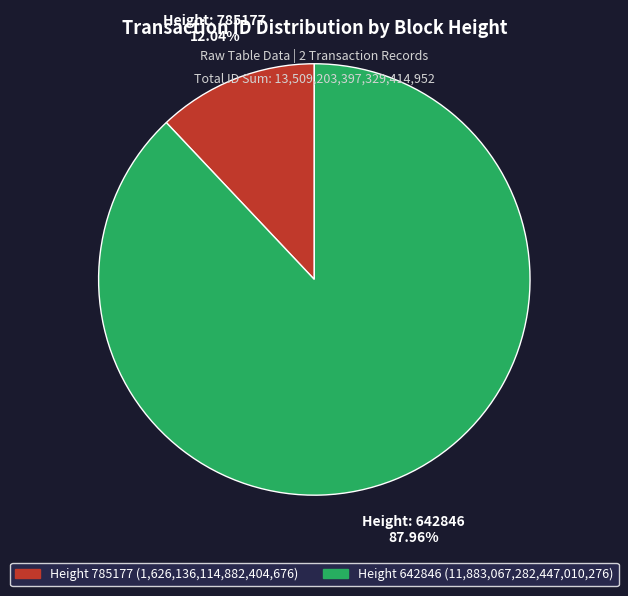

Rank the categories by value from highest to lowest.

642846, 785177